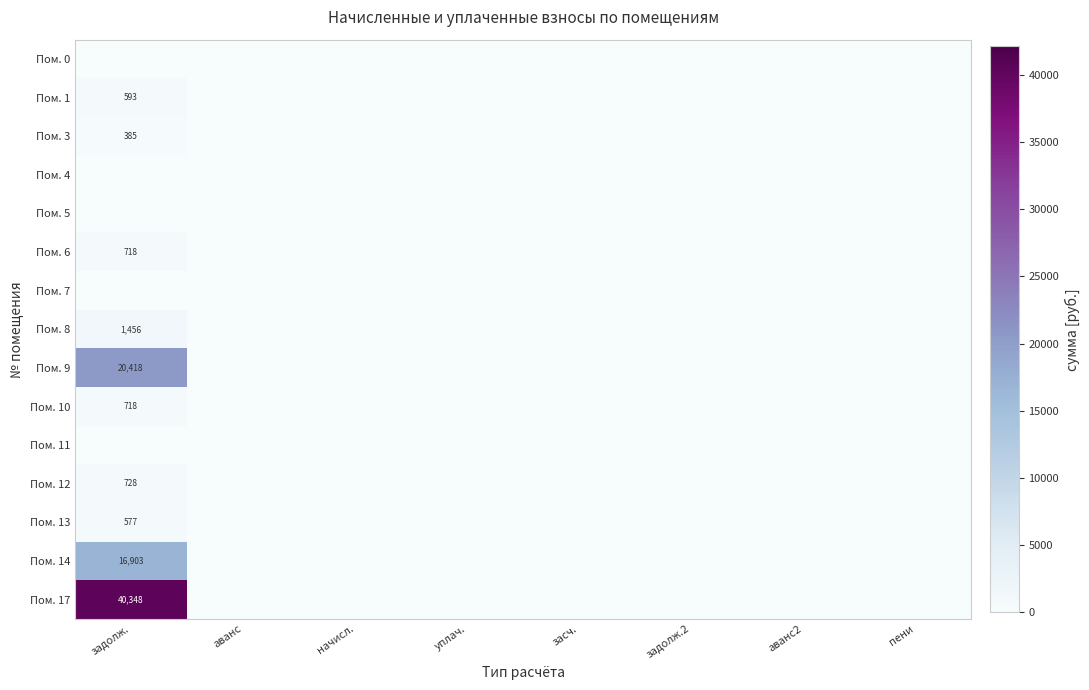

At how many categories does at least one series exceed 25213?

1